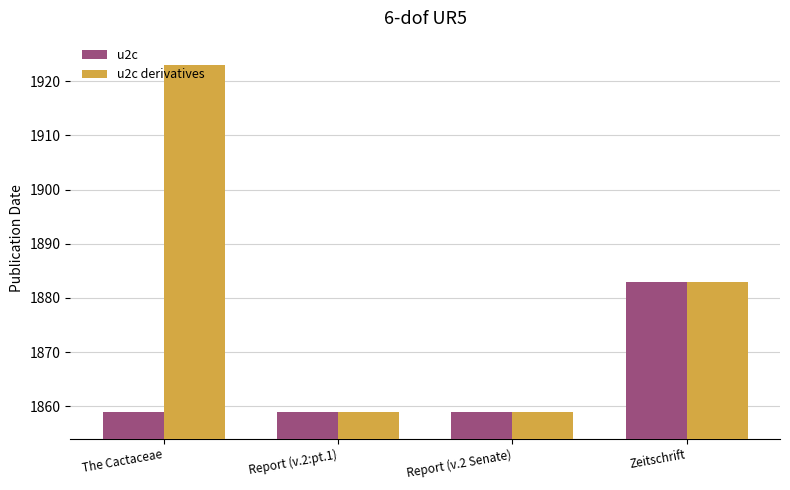

How many values in the u2c derivatives series are below 1883?

2